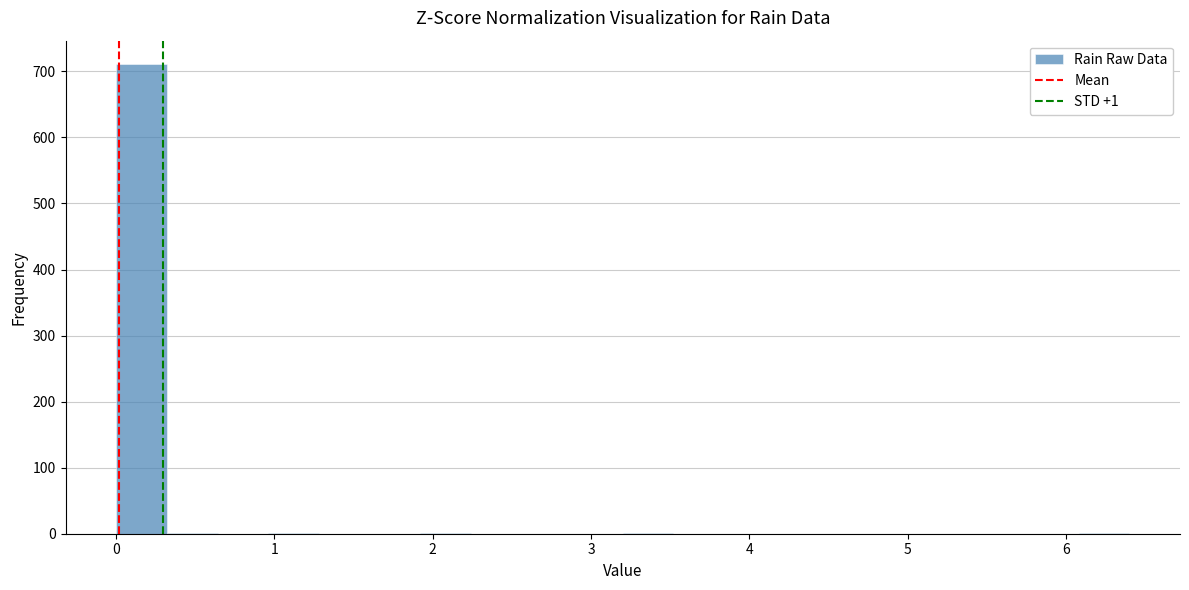

Around what value on the x-axis is the tallest bar? Give the approximate position of its centre, as read against the axis.

0.2